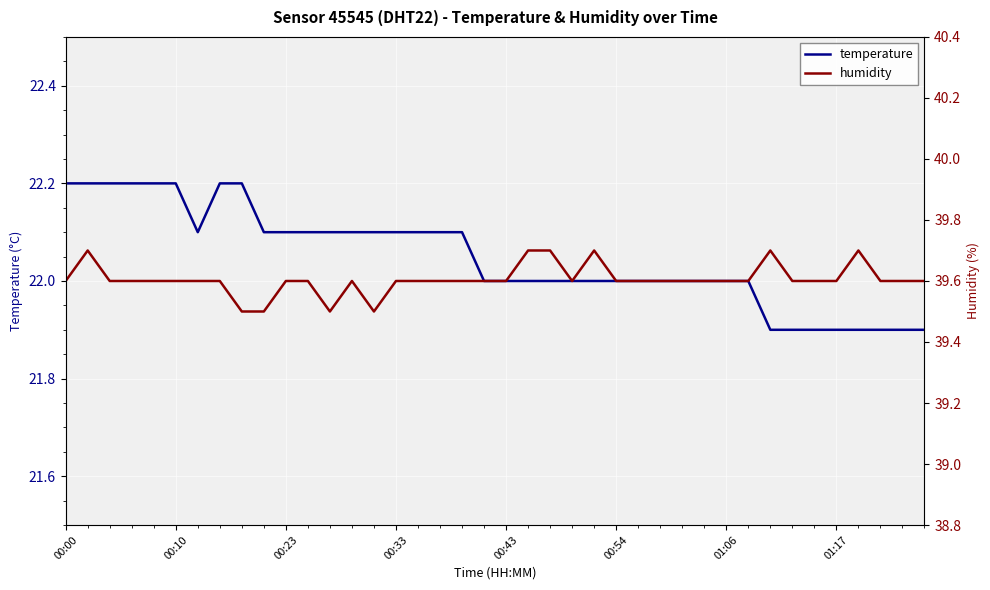

The humidity series shows 39.5 at 8. True or false?

True